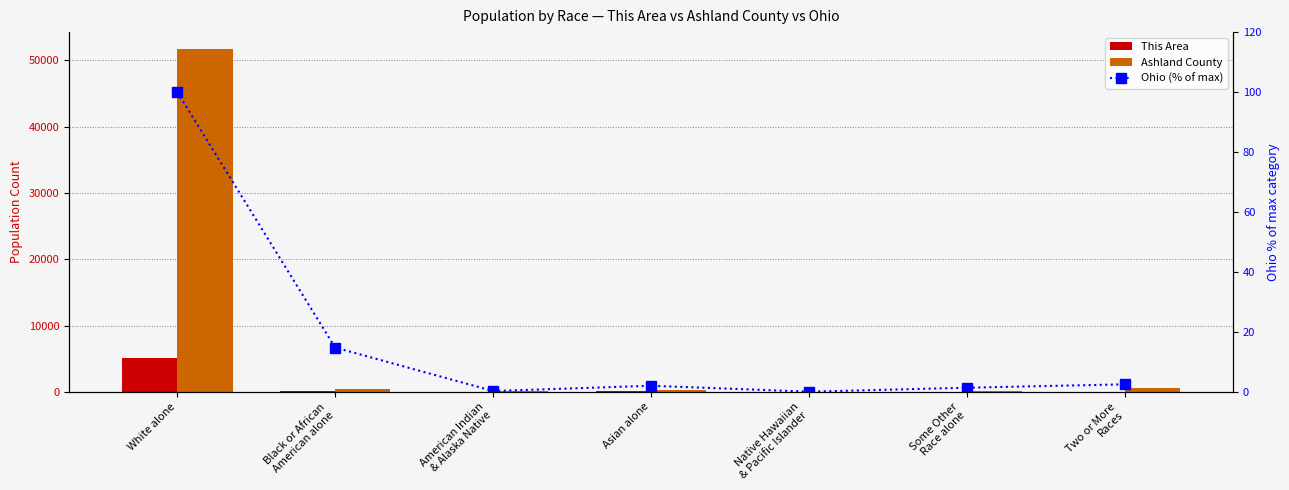

The value of This Area at Black or African
American alone is 63.1. True or false?

False